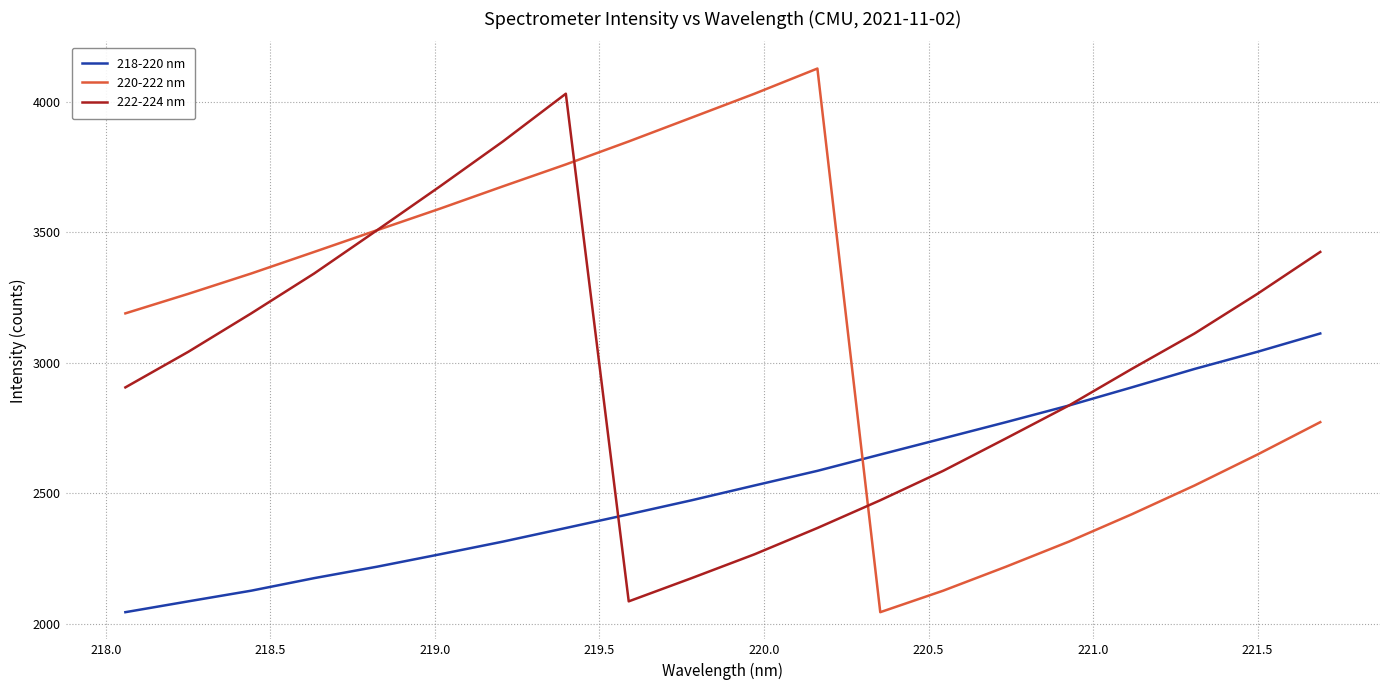

List the series in order of their overall mean, highest first.

220-222 nm, 222-224 nm, 218-220 nm